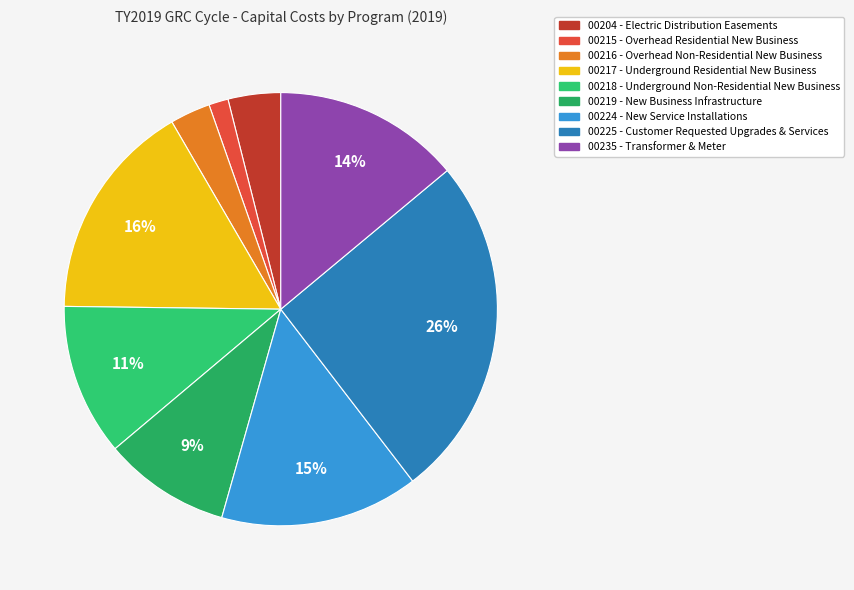

What is the largest slice in the pie chart?

00225 - Customer Requested Upgrades & Services